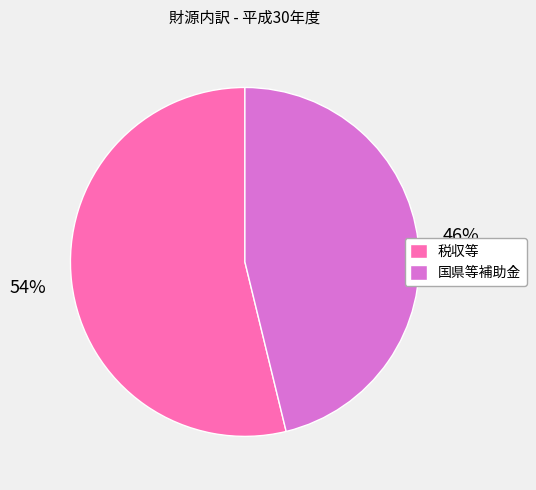

Which slice represents more than half of the pie?

税収等